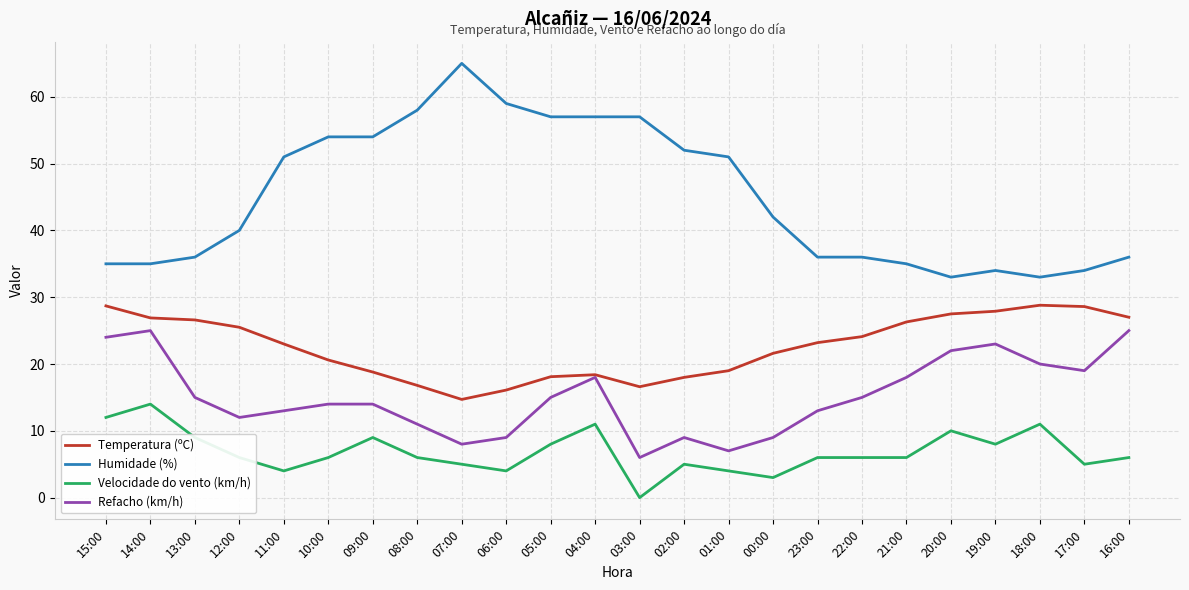

Count the number of data series in this chart.

4